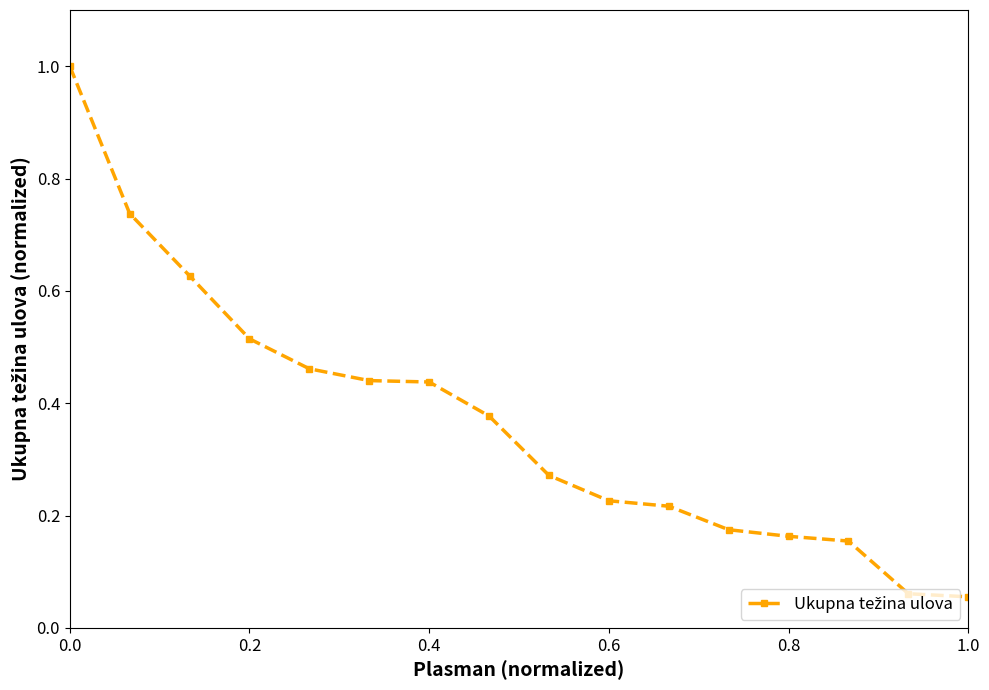

What is the sum of all values?

5.9